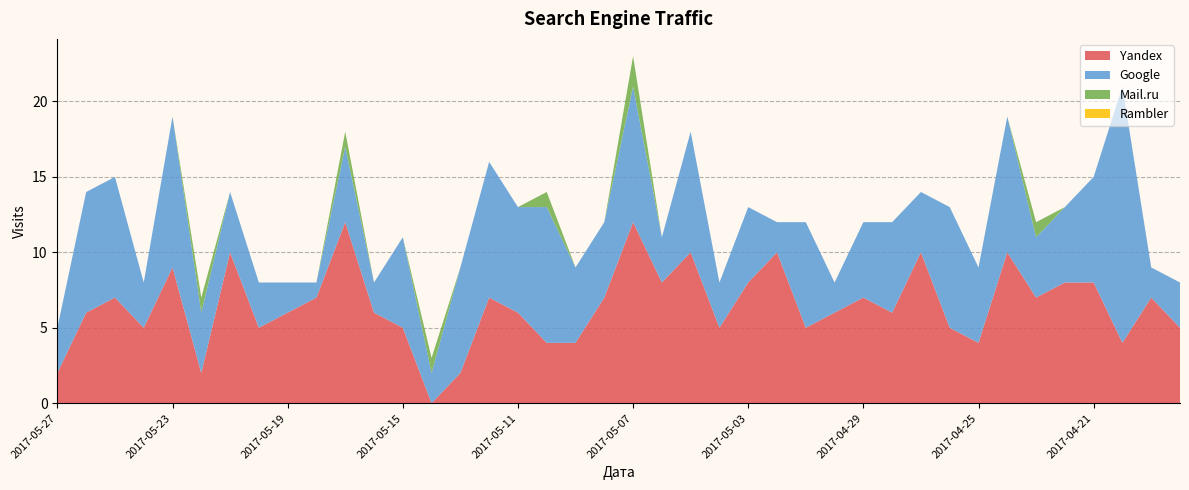

Reading left to right, what are all the values shown in this chart?

Yandex: 2	6	7	5	9	2	10	5	6	7	12	6	5	0	2	7	6	4	4	7	12	8	10	5	8	10	5	6	7	6	10	5	4	10	7	8	8	4	7	5
Google: 3	8	8	3	10	4	4	3	2	1	5	2	6	2	7	9	7	9	5	5	9	3	8	3	5	2	7	2	5	6	4	8	5	9	4	5	7	17	2	3
Mail.ru: 0	0	0	0	0	1	0	0	0	0	1	0	0	1	0	0	0	1	0	0	2	0	0	0	0	0	0	0	0	0	0	0	0	0	1	0	0	0	0	0
Rambler: 0	0	0	0	0	0	0	0	0	0	0	0	0	0	0	0	0	0	0	0	0	0	0	0	0	0	0	0	0	0	0	0	0	0	0	0	0	0	0	0